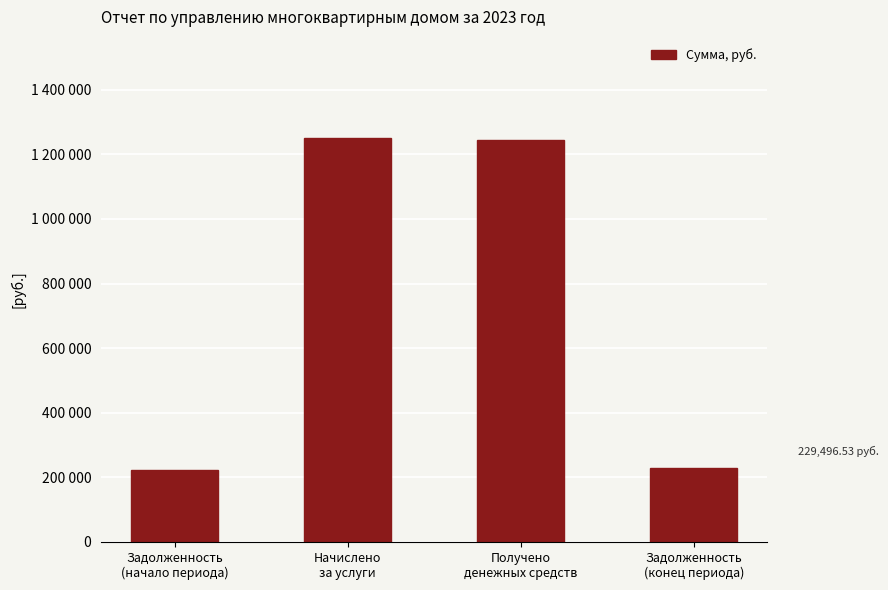

Are the bars horizontal?

No